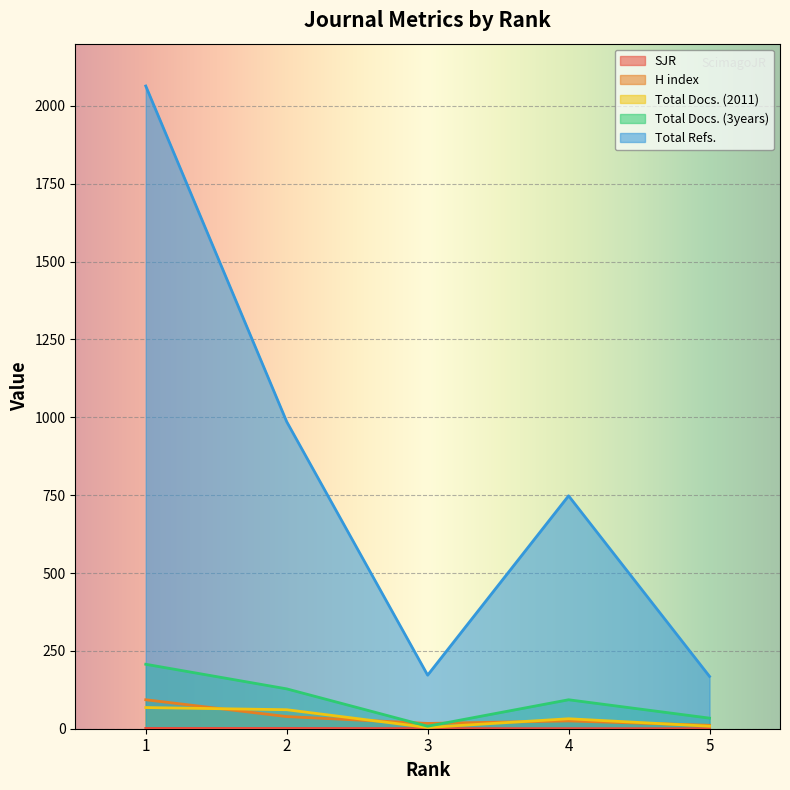

How many categories are shown in the chart?

5